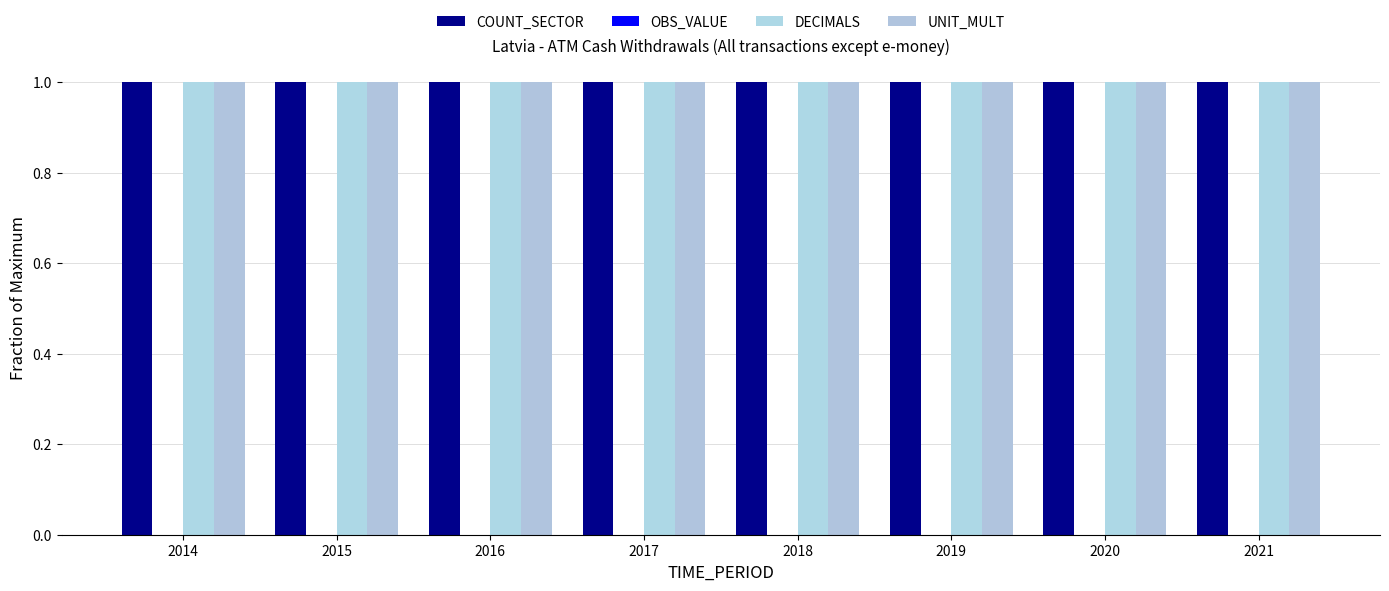

Reading right to left, what are all the values shown in this chart?

COUNT_SECTOR: 1	1	1	1	1	1	1	1
OBS_VALUE: 0	0	0	0	0	0	0	0
DECIMALS: 1	1	1	1	1	1	1	1
UNIT_MULT: 1	1	1	1	1	1	1	1